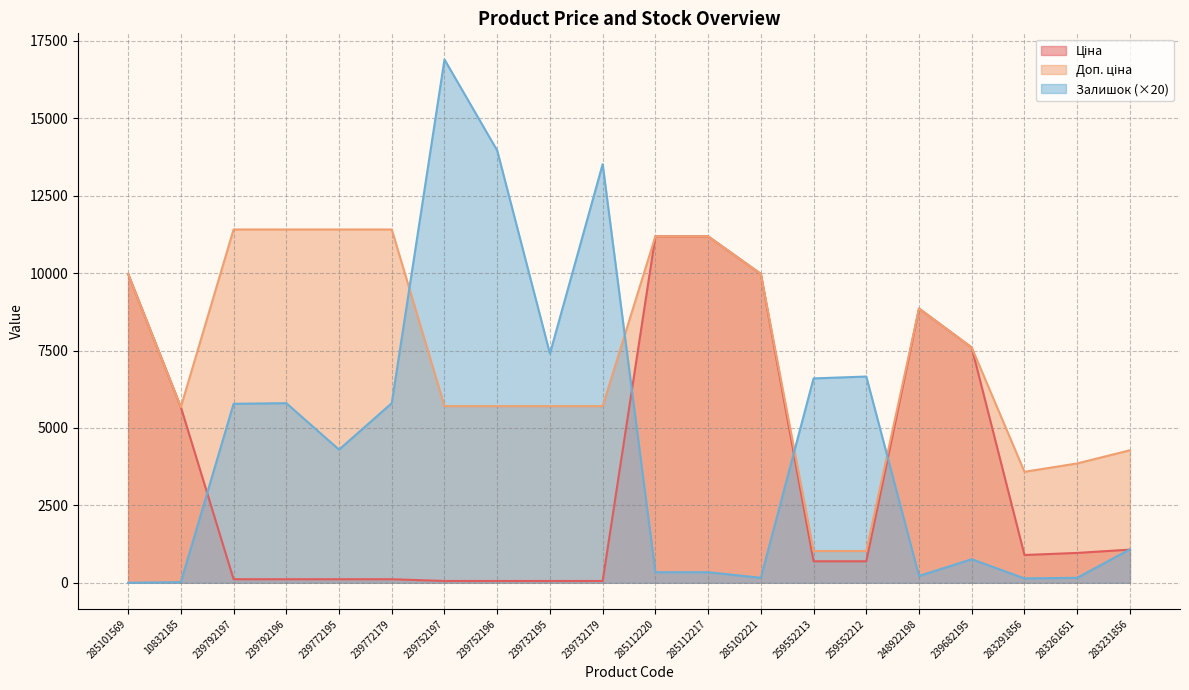

Count the number of categories in the chart.

20